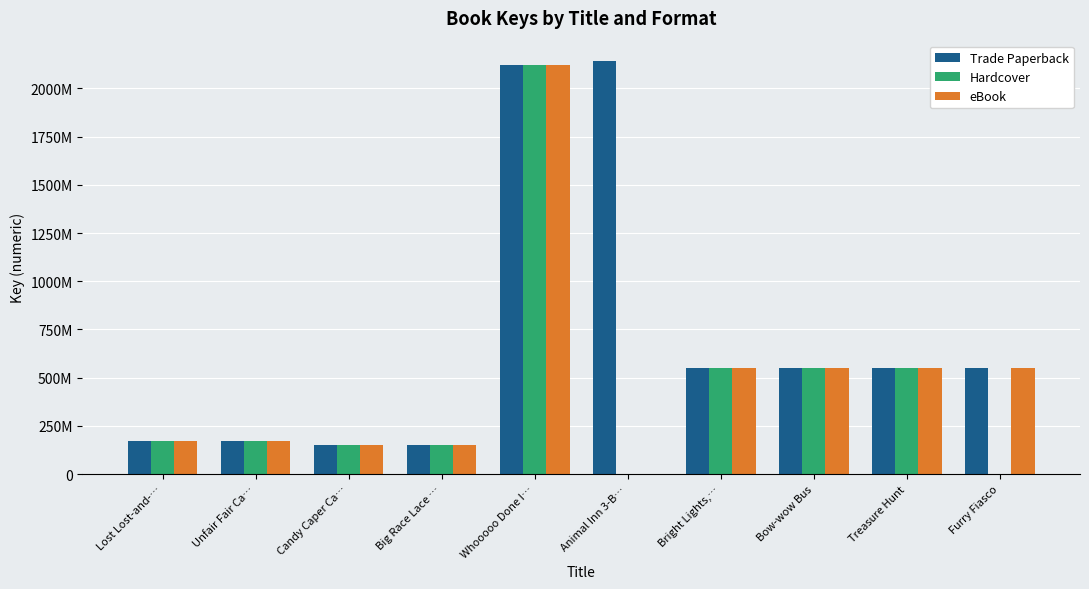

What is the total value across all series at Candy Caper Ca…?

452302905